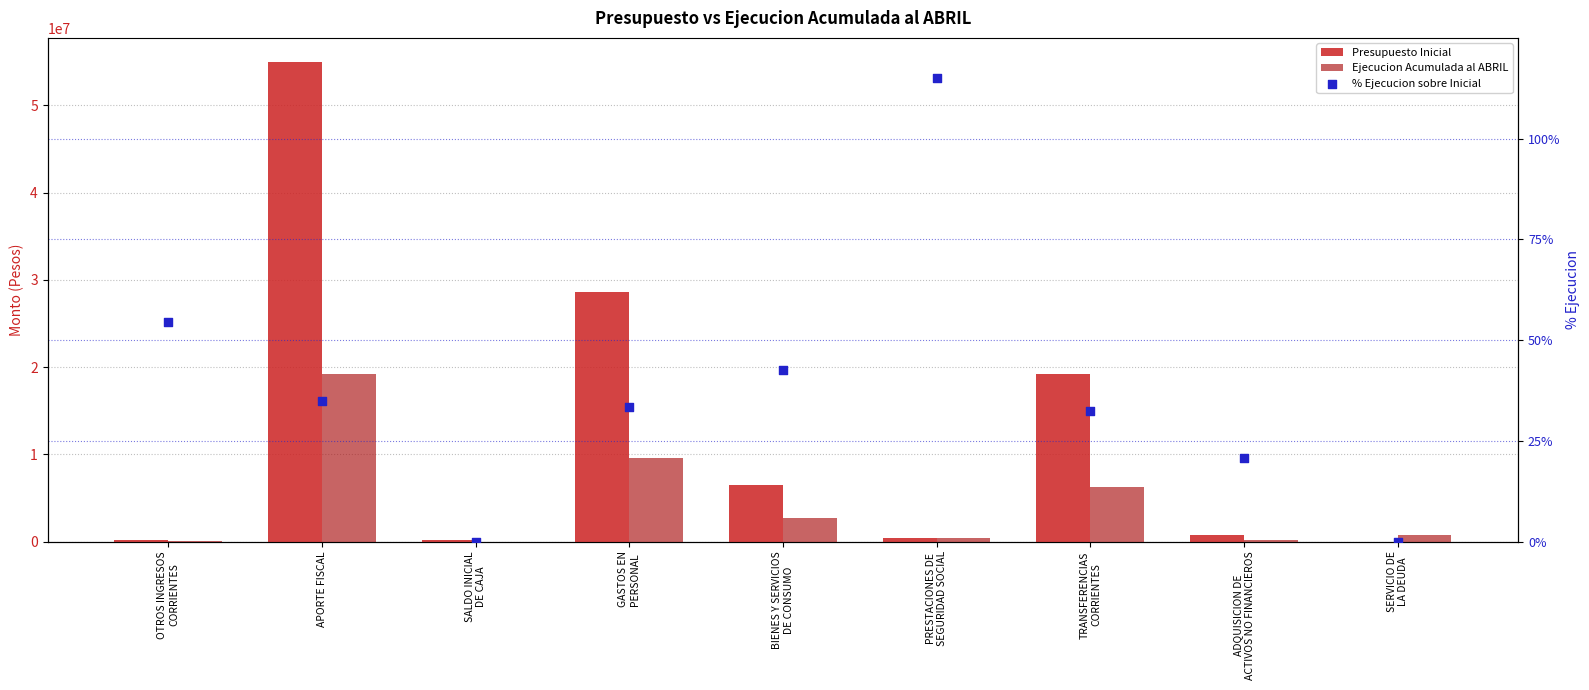

What are all the series names shown in the legend?

Presupuesto Inicial, Ejecucion Acumulada al ABRIL, % Ejecucion sobre Inicial